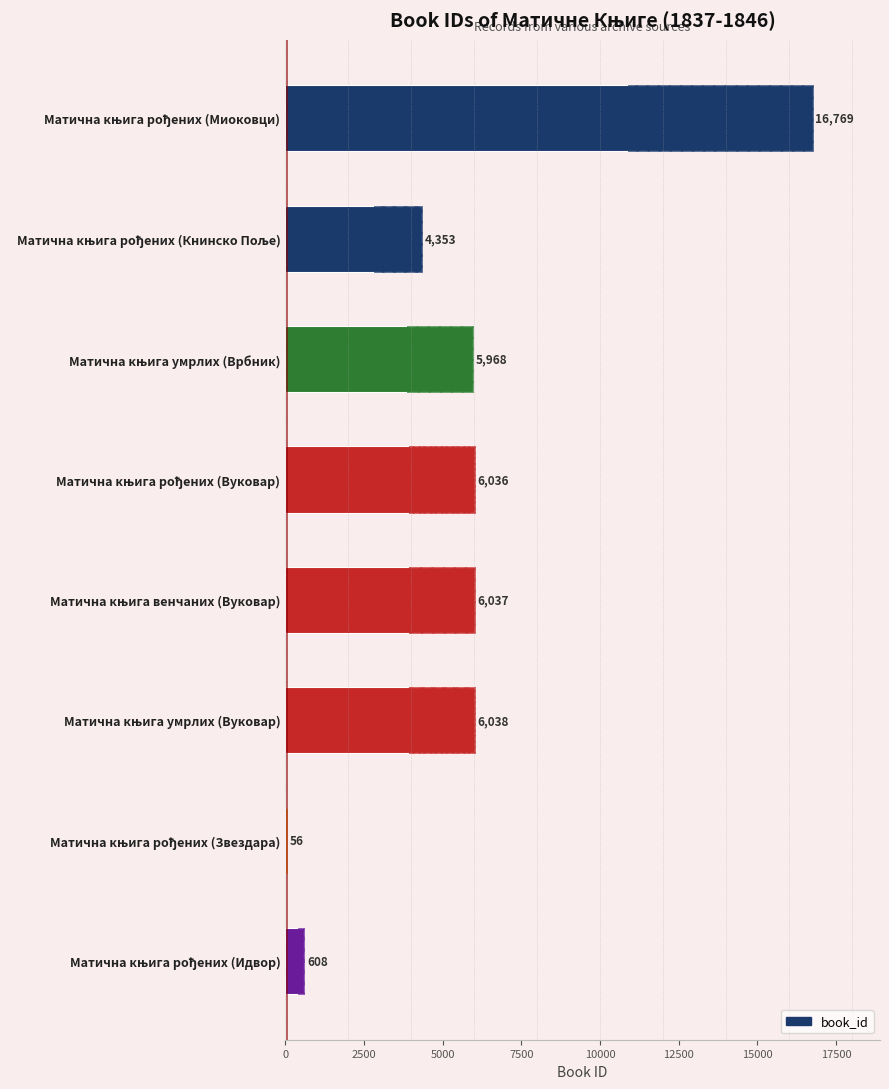

What is the value of the 2nd bar from the left?

4353